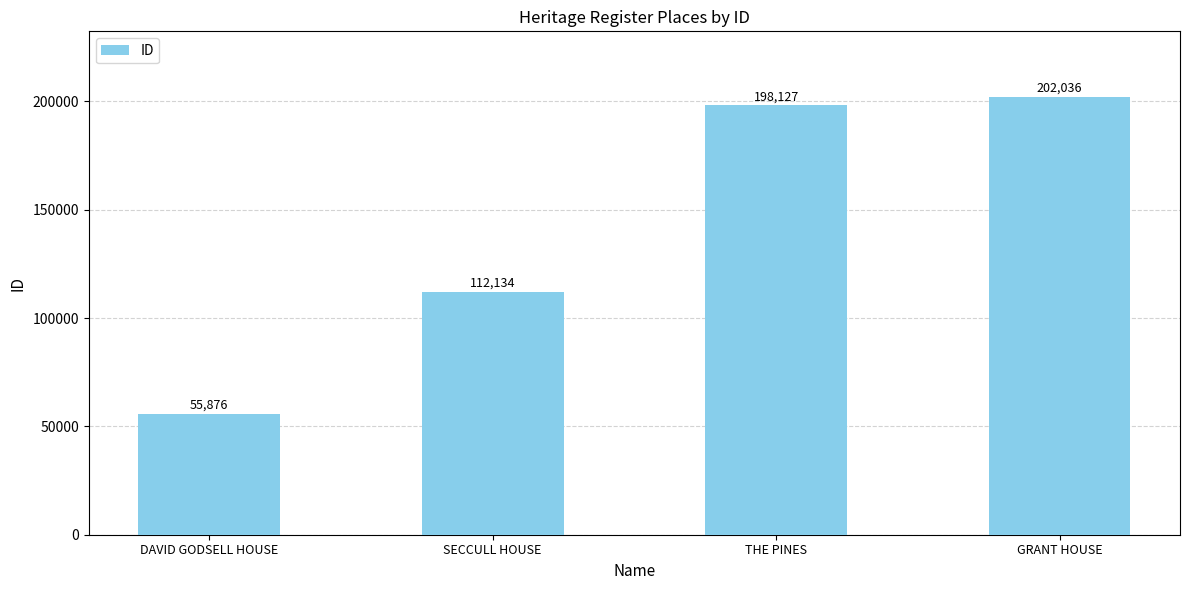

Where is the data nearest to the value 128956?

SECCULL HOUSE